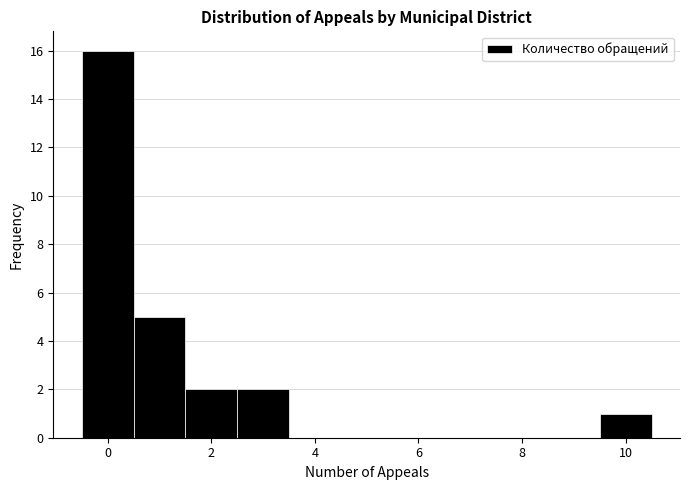

Reading left to right, list every bar in this chart as the range it spans on the x-axis followed by its height. Neither the bar edges nor the heights are printed on the chart, so give them approximately, as read against the axes.

-0.5 to 0.5: 16
0.5 to 1.5: 5
1.5 to 2.5: 2
2.5 to 3.5: 2
3.5 to 4.5: 0
4.5 to 5.5: 0
5.5 to 6.5: 0
6.5 to 7.5: 0
7.5 to 8.5: 0
8.5 to 9.5: 0
9.5 to 10.5: 1